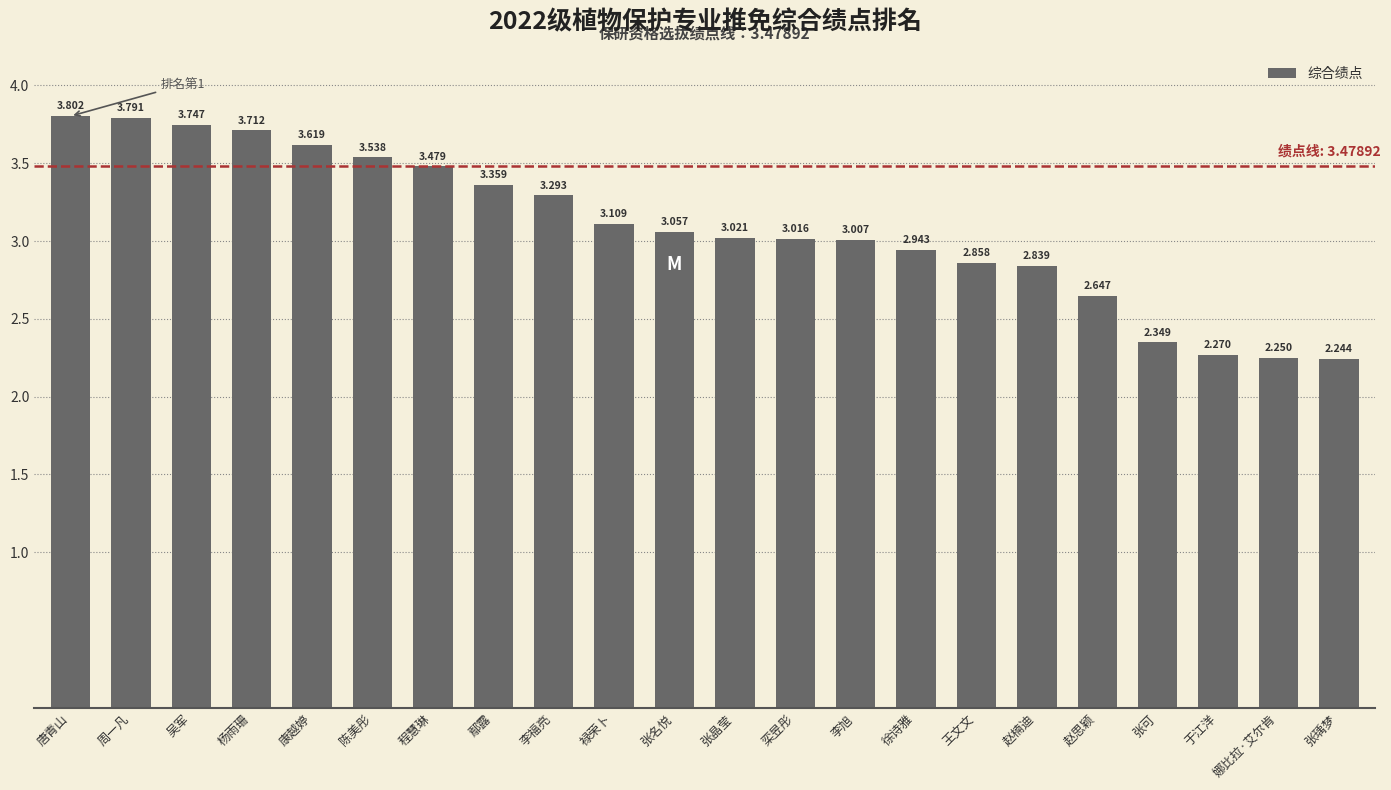

Which category has the lowest value across all series?

张瑀梦